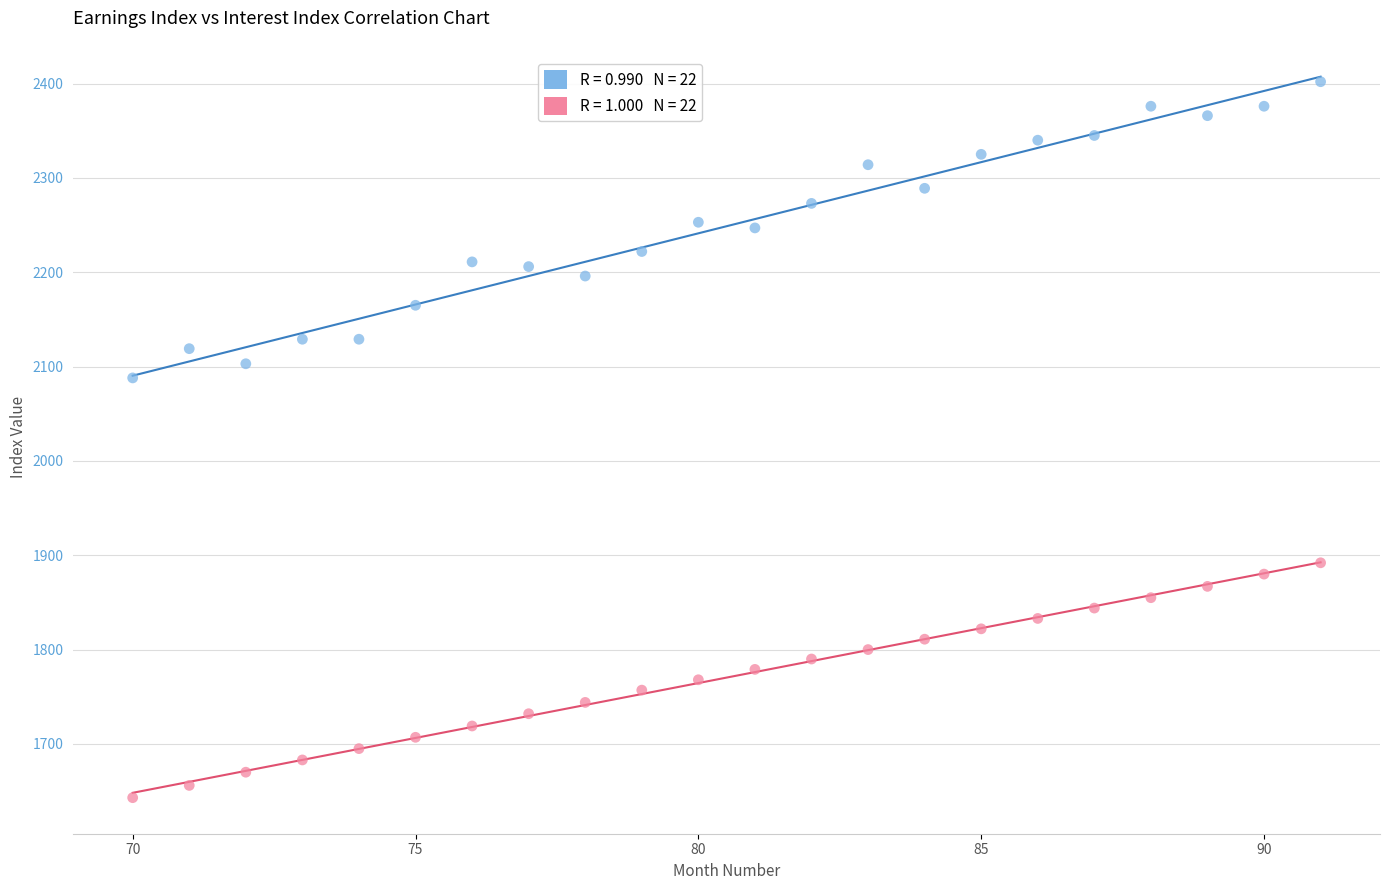

Across all data points, what is the range of X values (max minus min)?

21